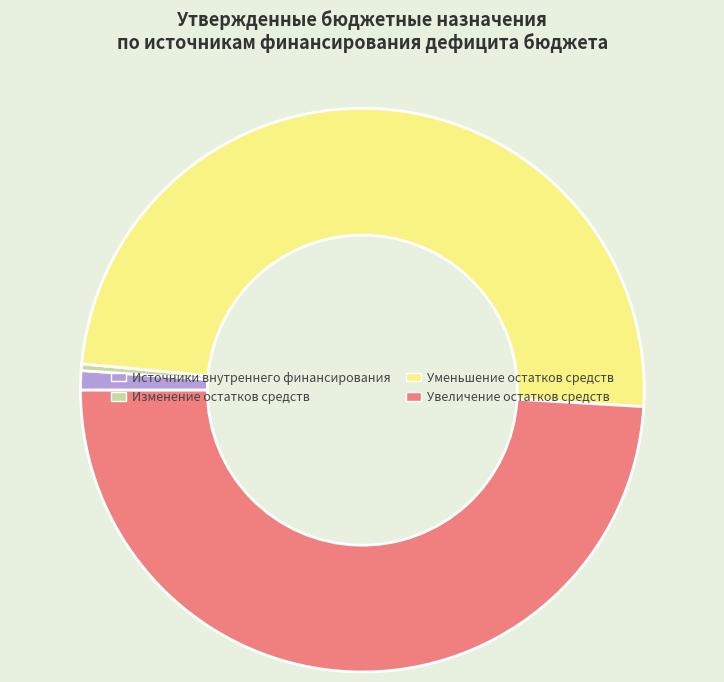

Which slice is the smallest?

Изменение остатков средств